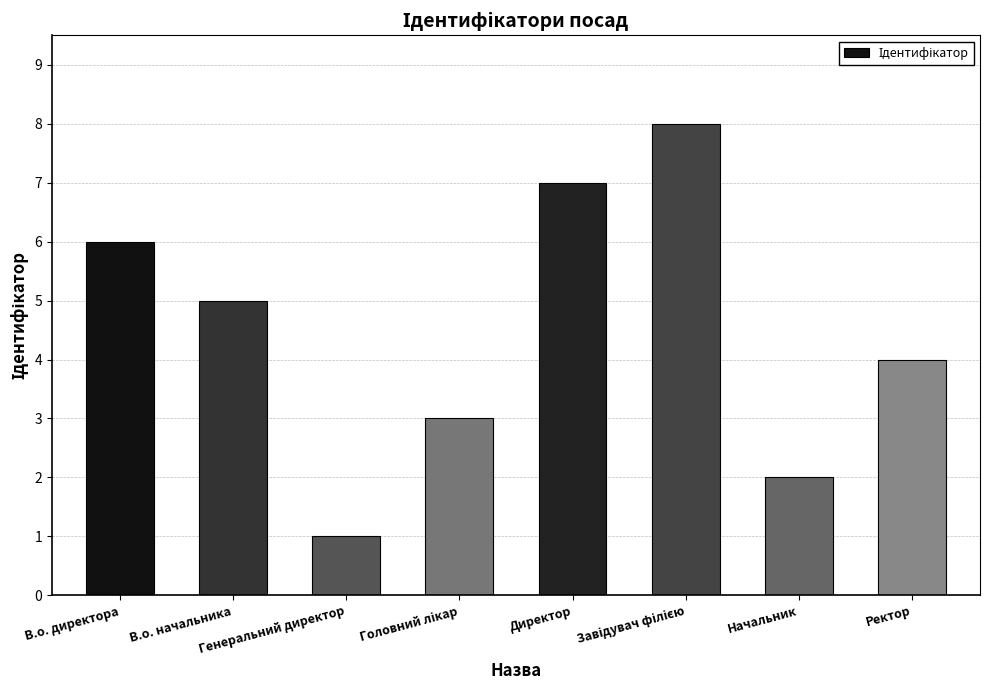

What is the greatest value displayed?

8